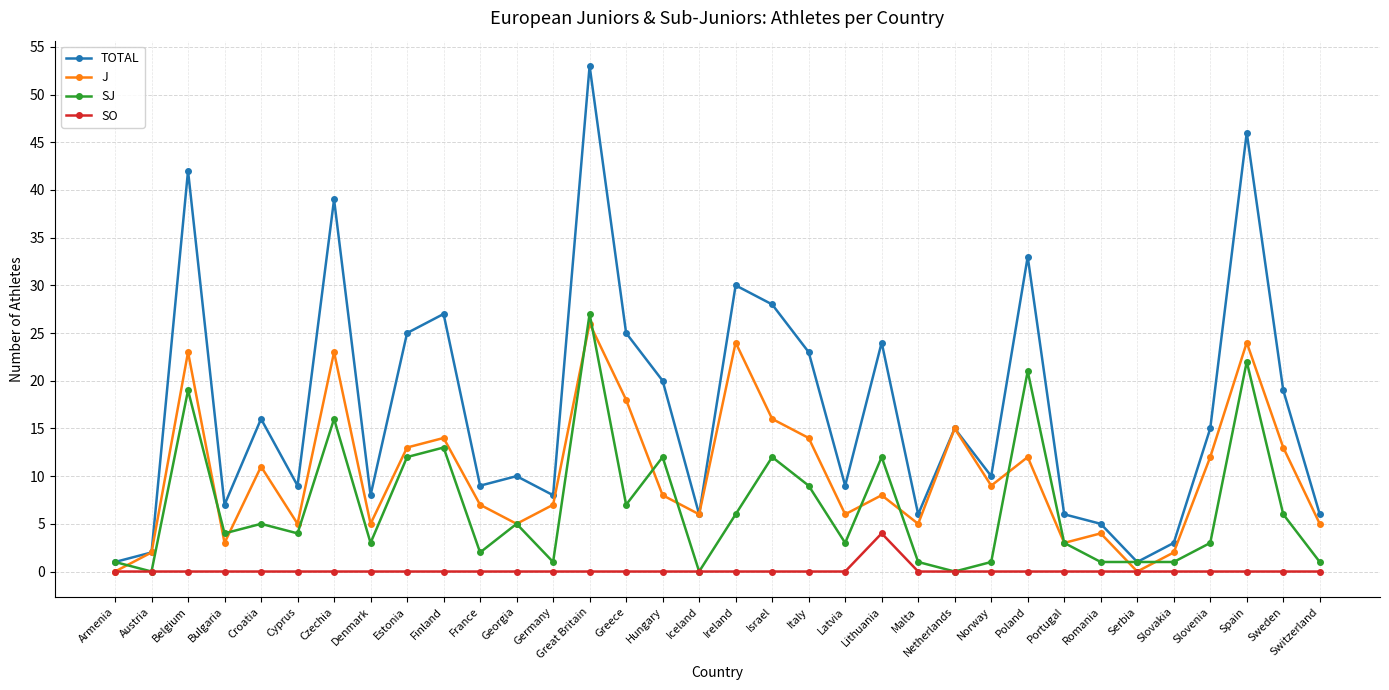

True or false: SJ has a value of 1 at Serbia.

True